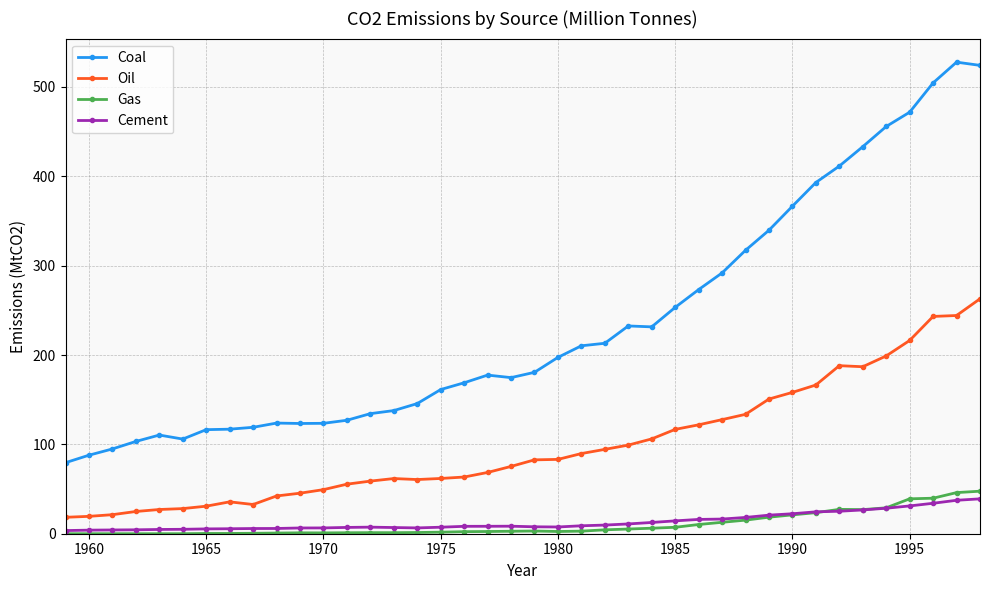

At how many categories does at least one series exceed 418?

6